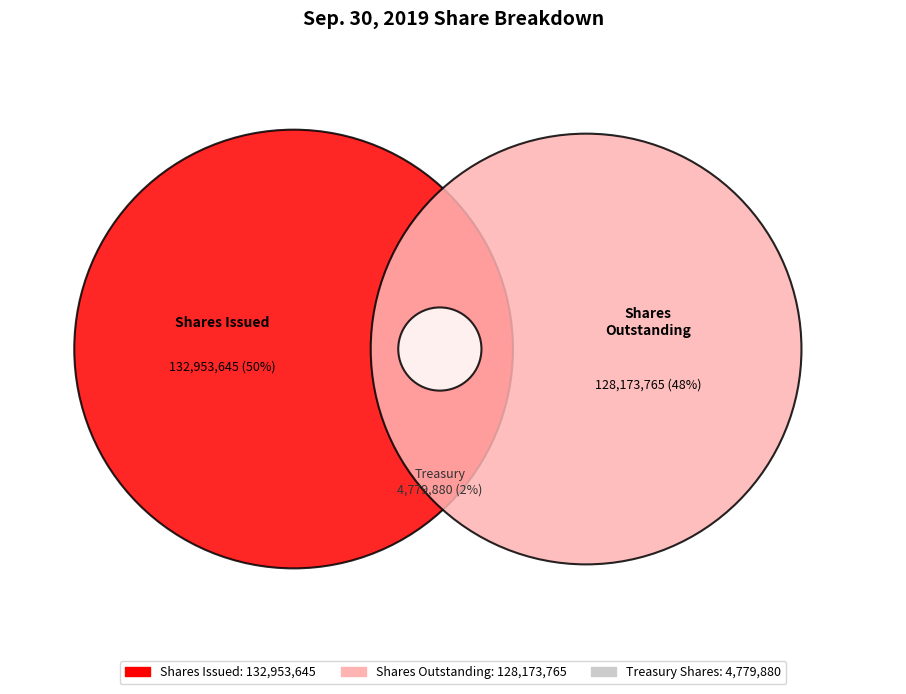

To the nearest percent, what is the average slice percentage?

33%